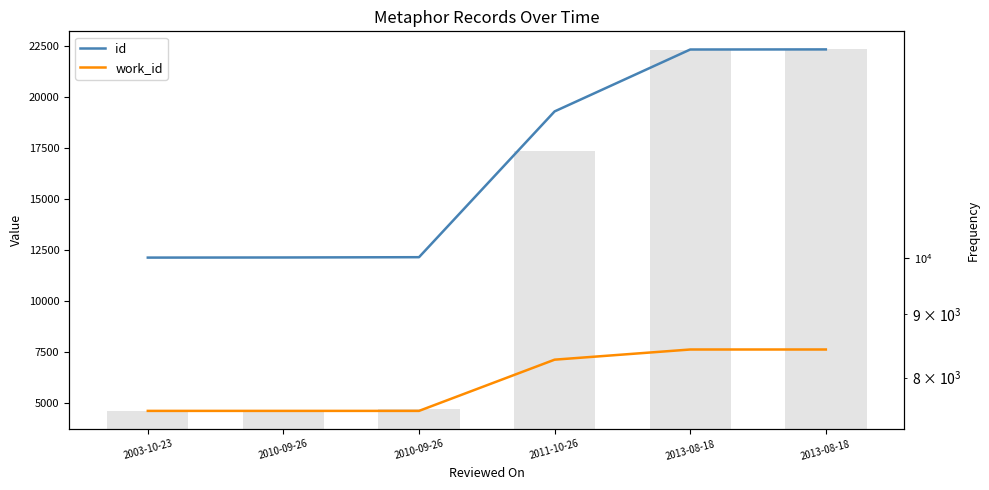

Which series changed the most between 2010-09-26 and 2011-10-26?

id